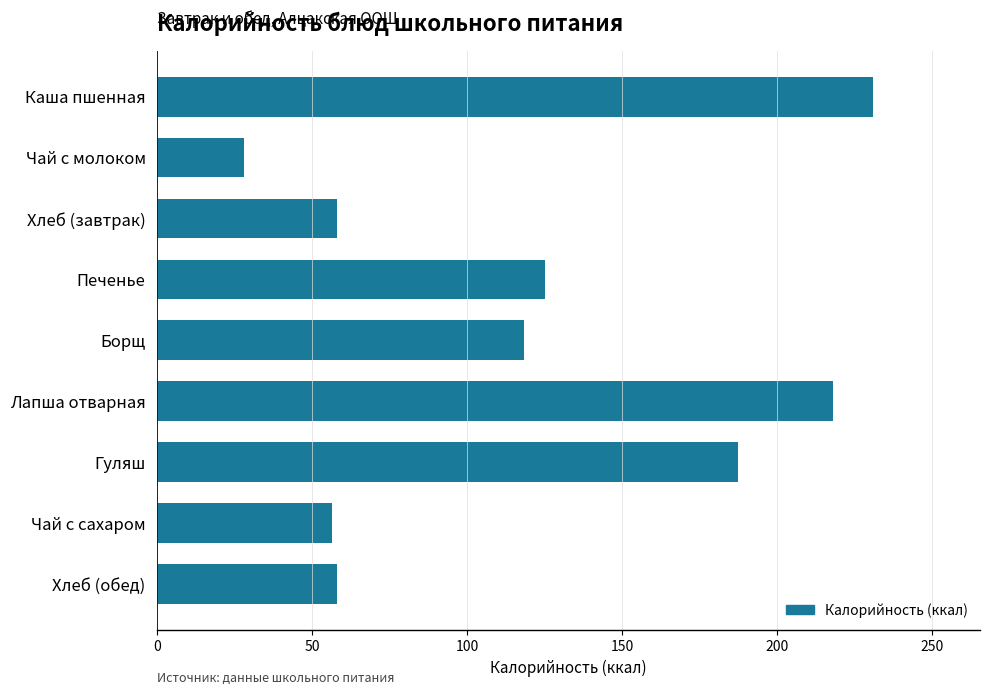

How many distinct data groups are displayed?

1